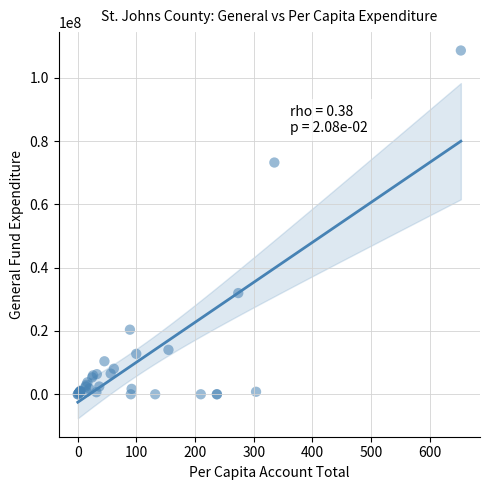

What Y value in the scatter plot is closest to 54318358?

73233946